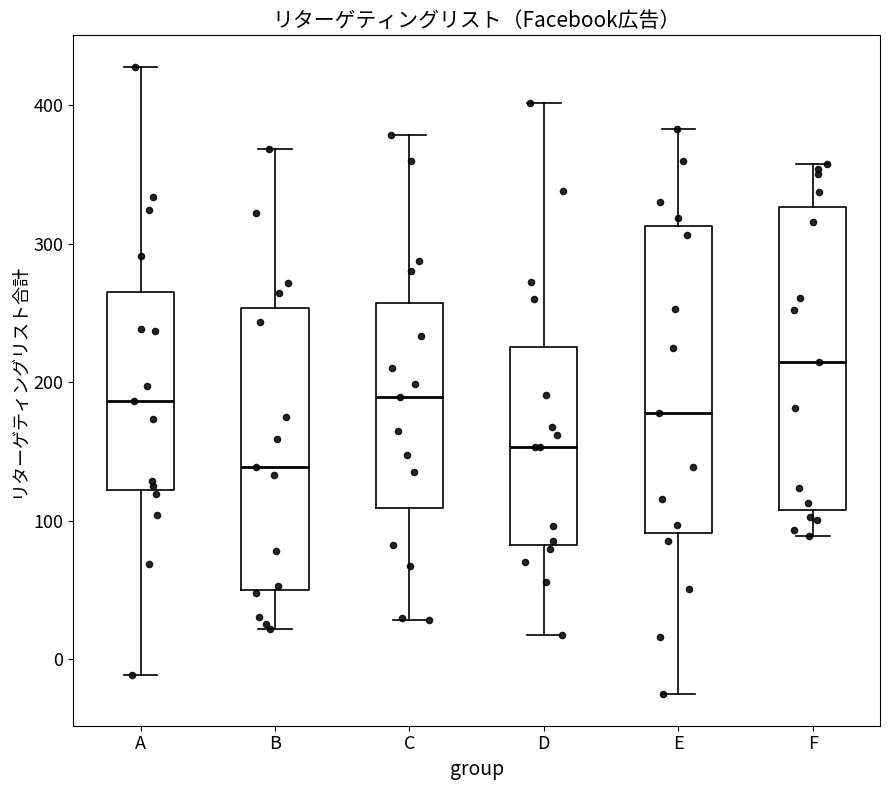

Which box's median line is the lowest?

B